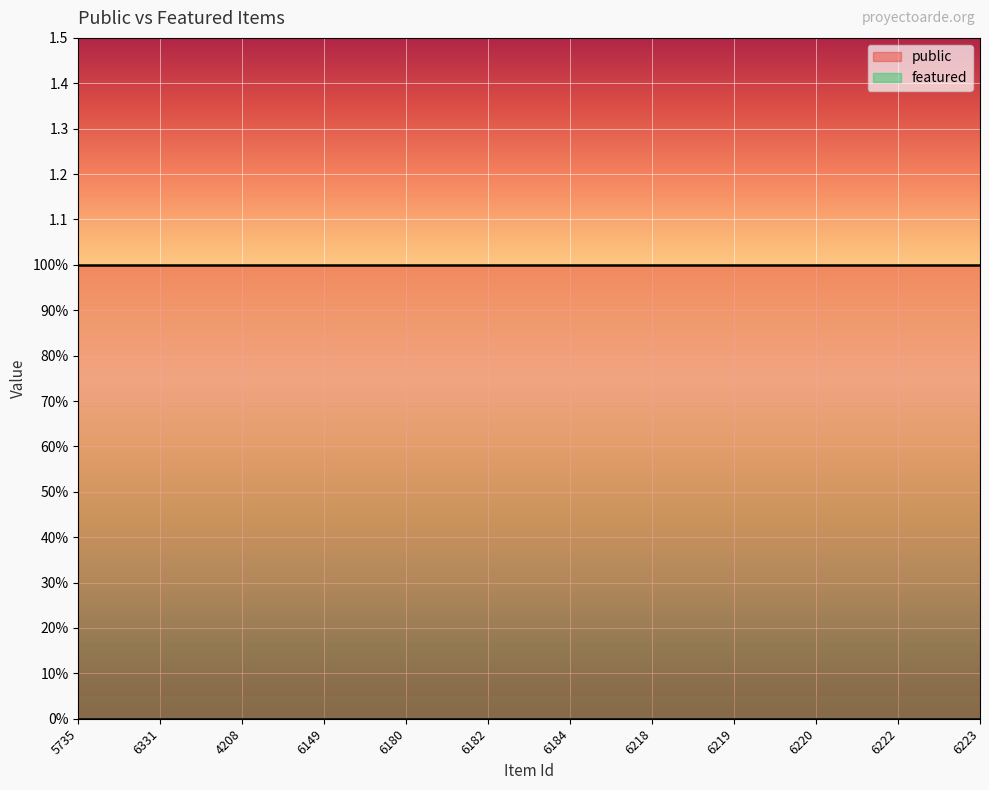

Which series has the largest range (max minus min)?

public